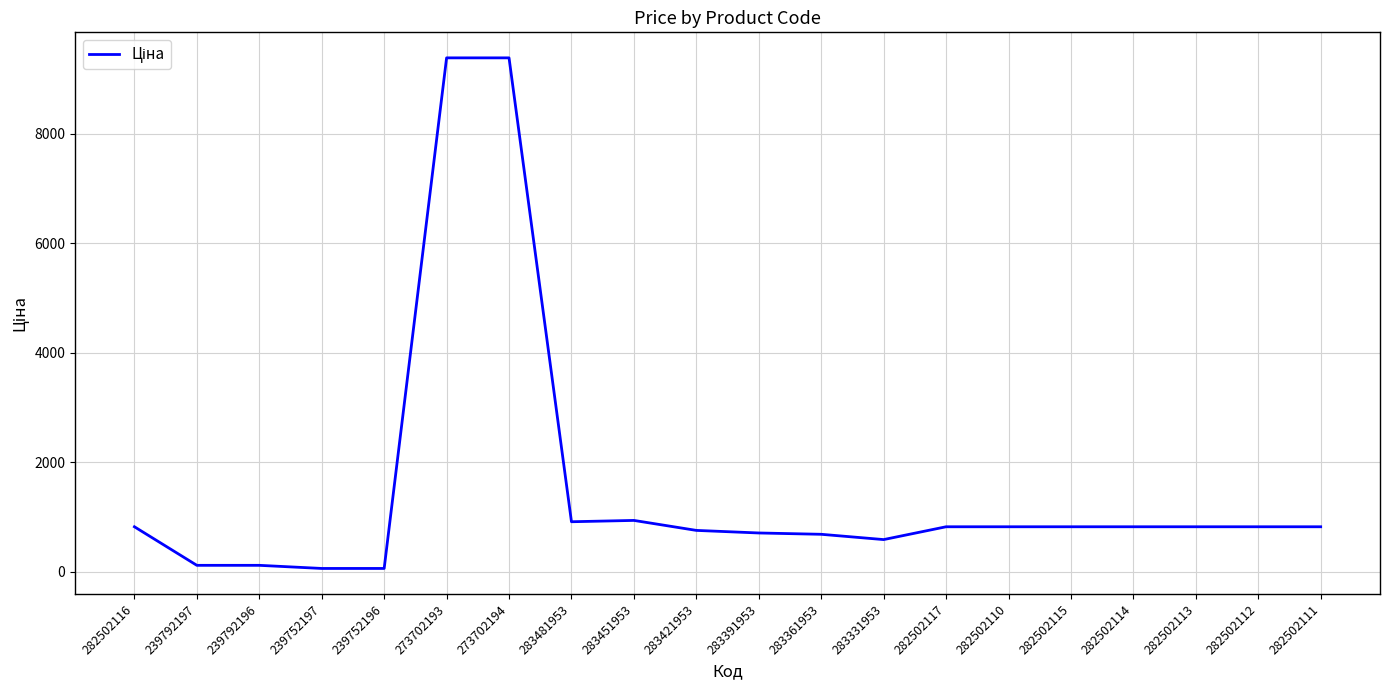

Does the chart display data point markers on the line(s)?

No